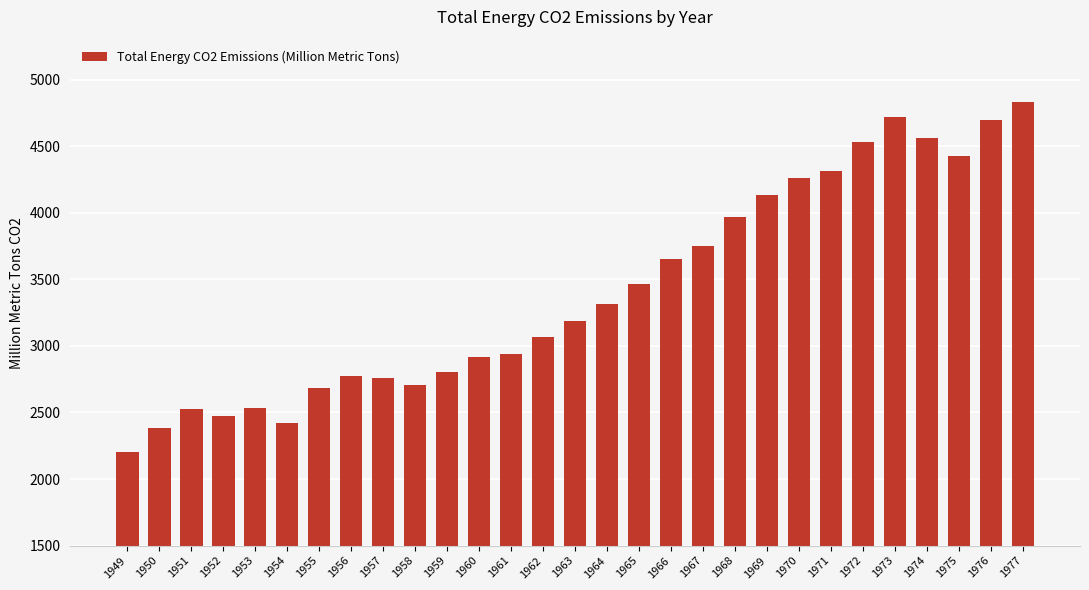

What is the difference between the maximum and minimum values?

2628.5